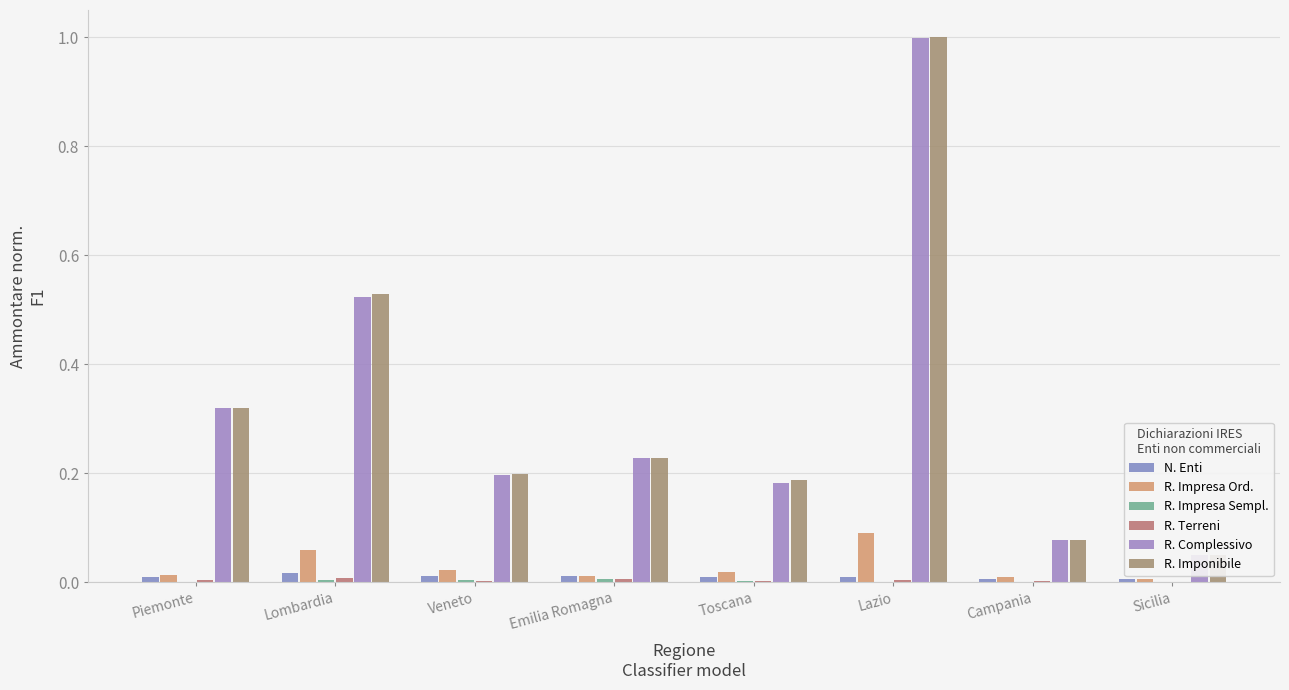

List the labels in order of N. Enti value, largest first.

Lombardia, Veneto, Emilia Romagna, Lazio, Piemonte, Toscana, Campania, Sicilia